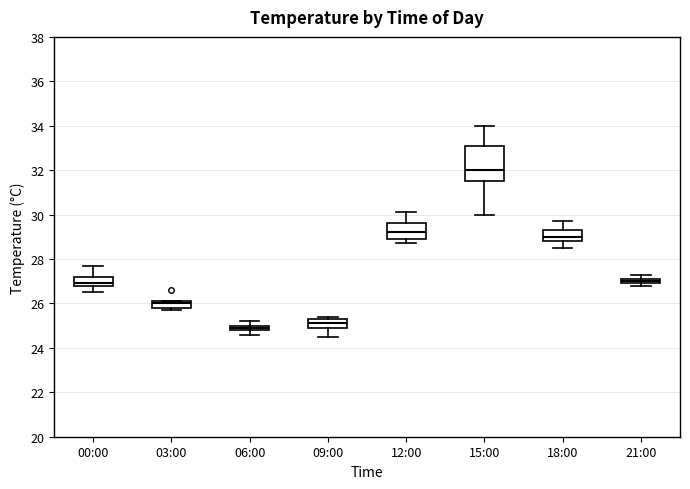

Comparing the boxes themselves (not the whiskers), which one is the tallest?

15:00